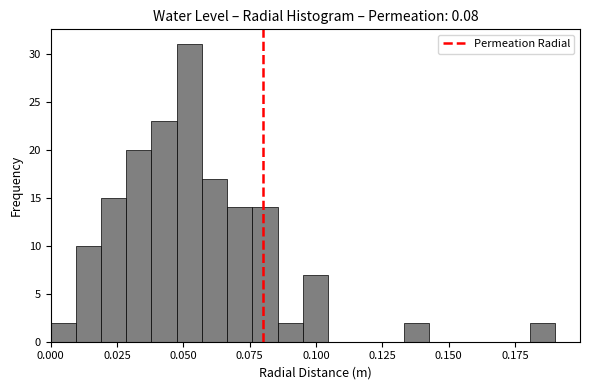

Around what value on the x-axis is the tallest bar? Give the approximate position of its centre, as read against the axis.

0.050